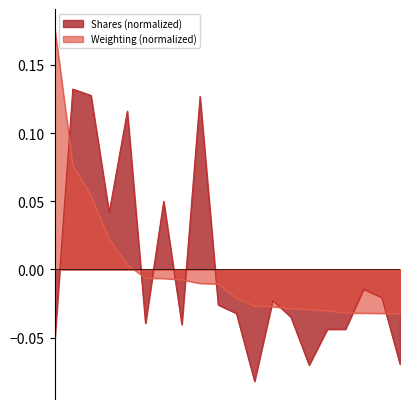

Is it true that Weighting equals 0.1 at SCHB?

True